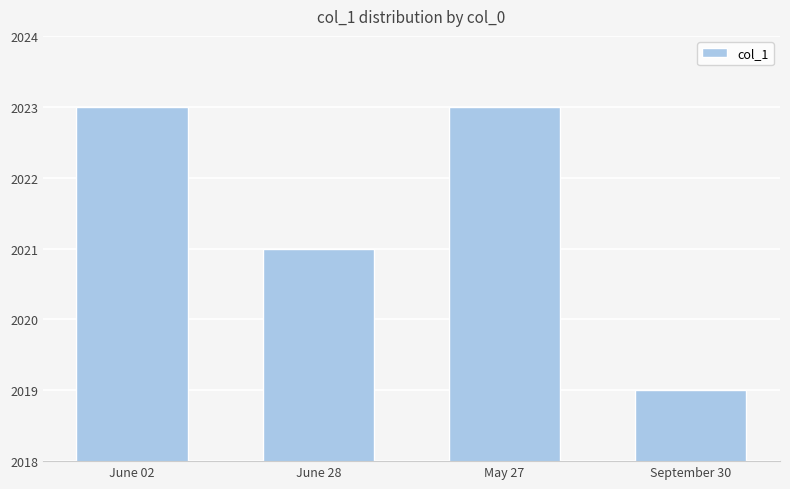

What is the difference between the maximum and minimum values?

4